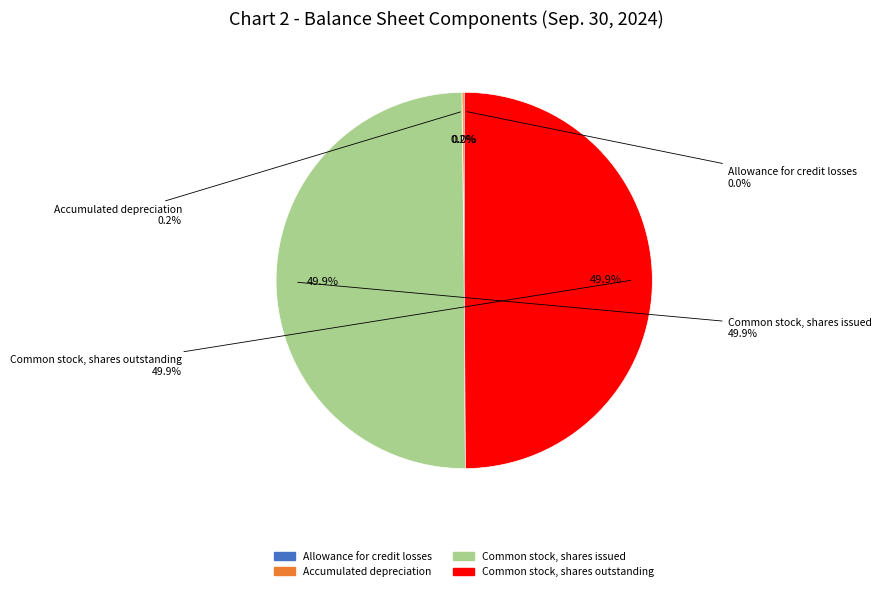

What is the ratio of the value at Common stock, shares outstanding to the value at Common stock, shares issued?

1.0